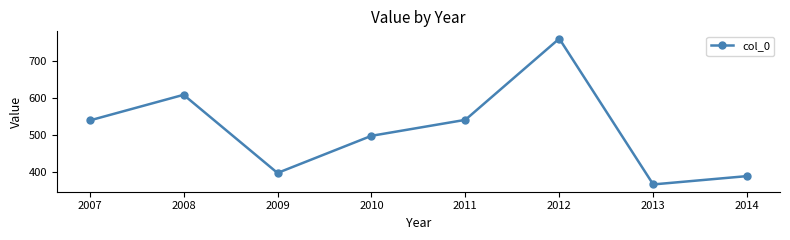

True or false: the data has more than 0 interior local peaks.

True